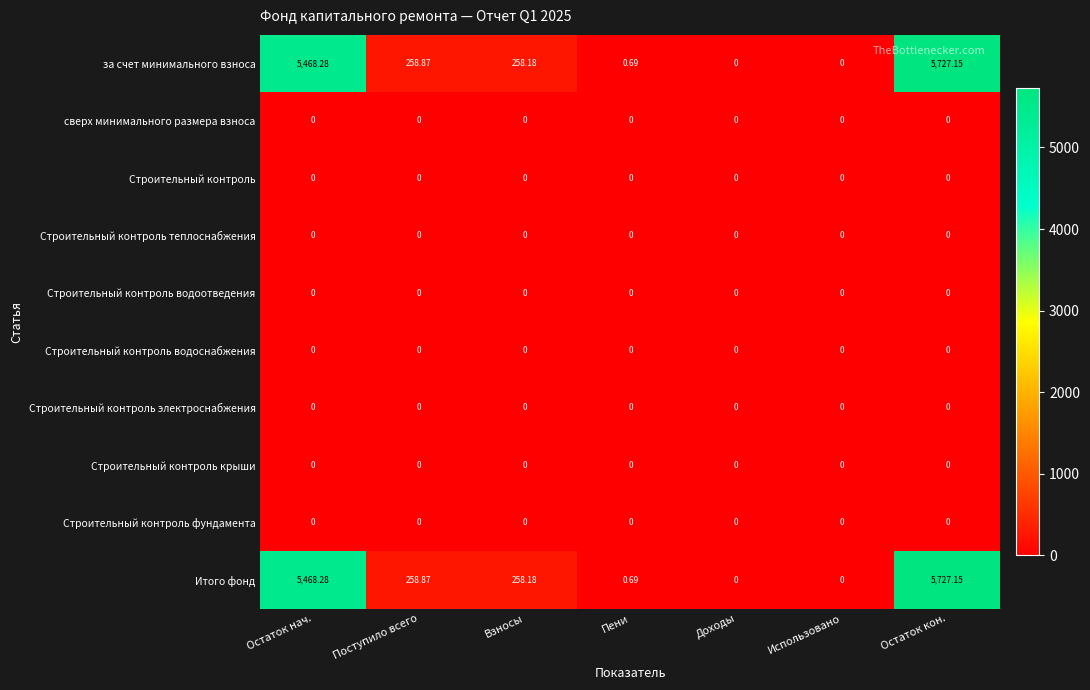

What is the total value across all series at Поступило всего?

517.7